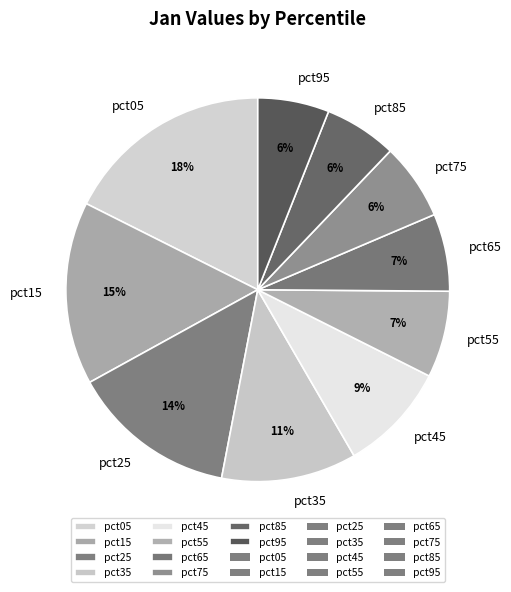

How many segments does this pie chart have?

10